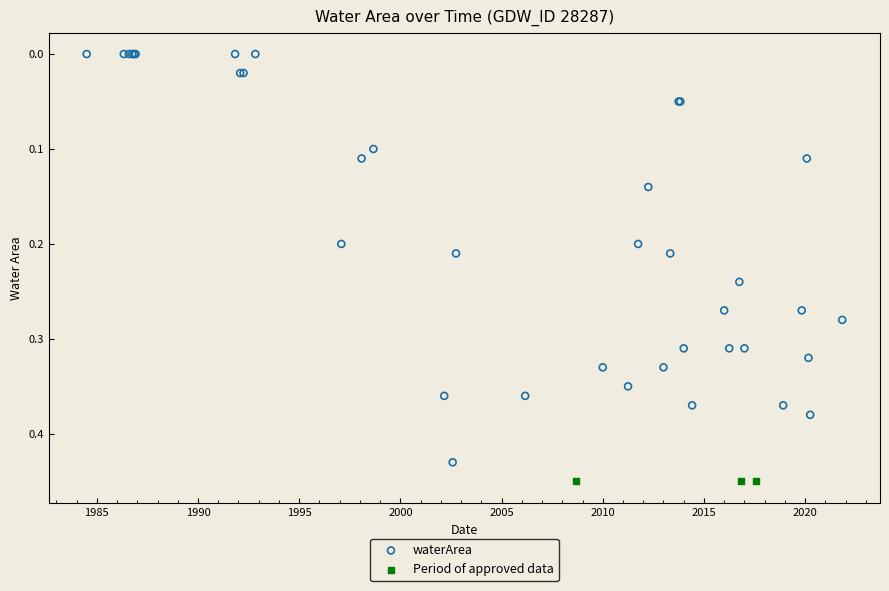

Which series contains the lowest Y value?

waterArea